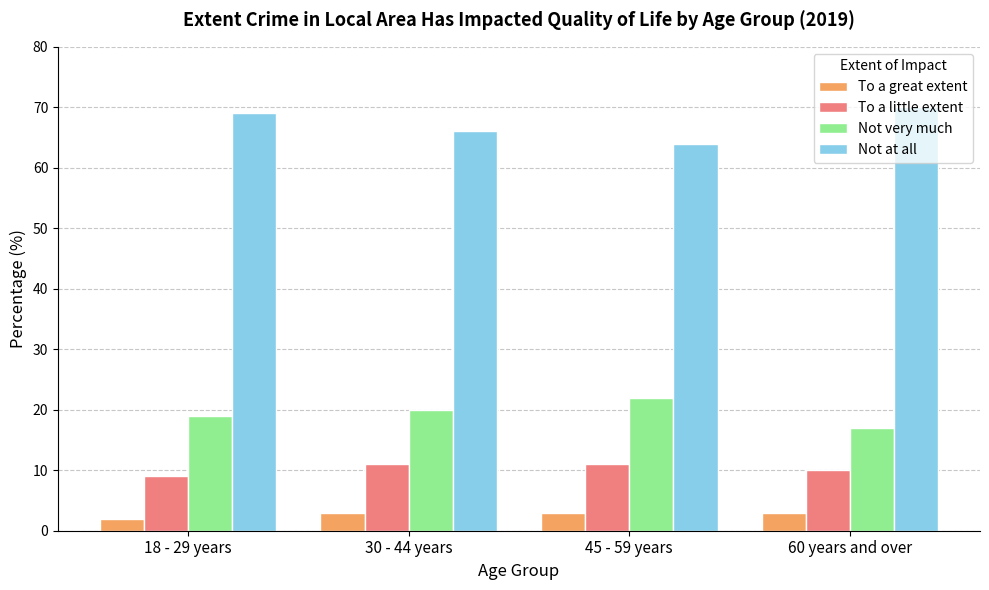

Which category has the lowest value in the To a little extent series?

18 - 29 years